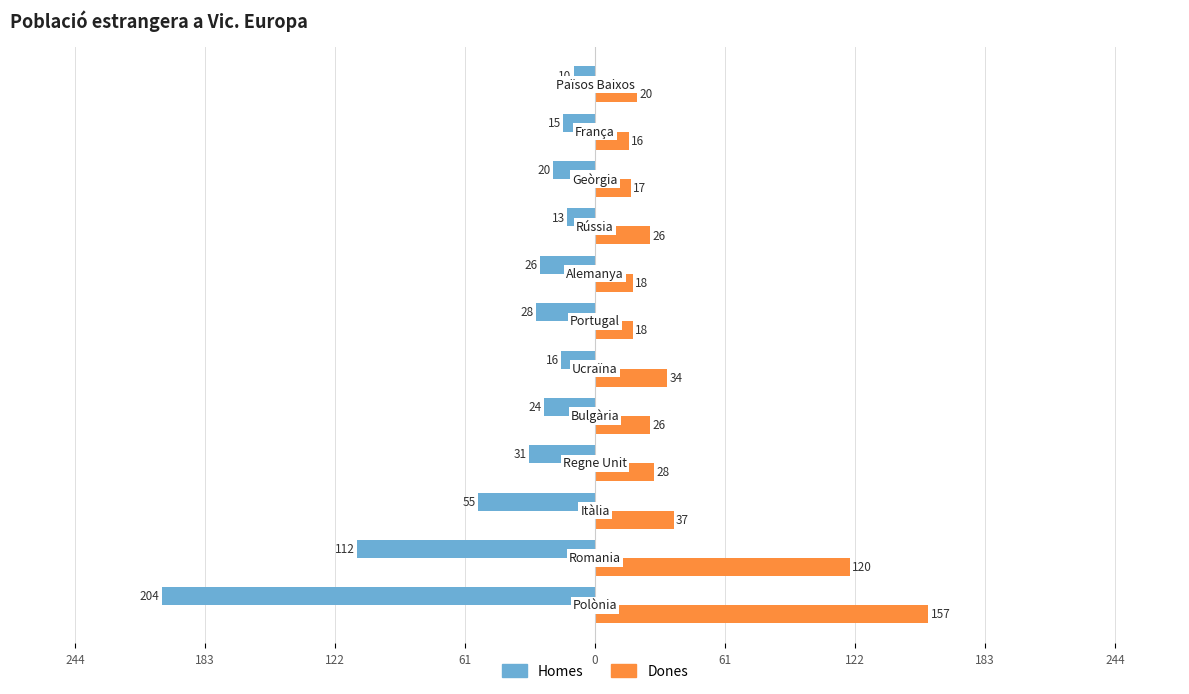

At how many categories does at least one series exceed 15?

12